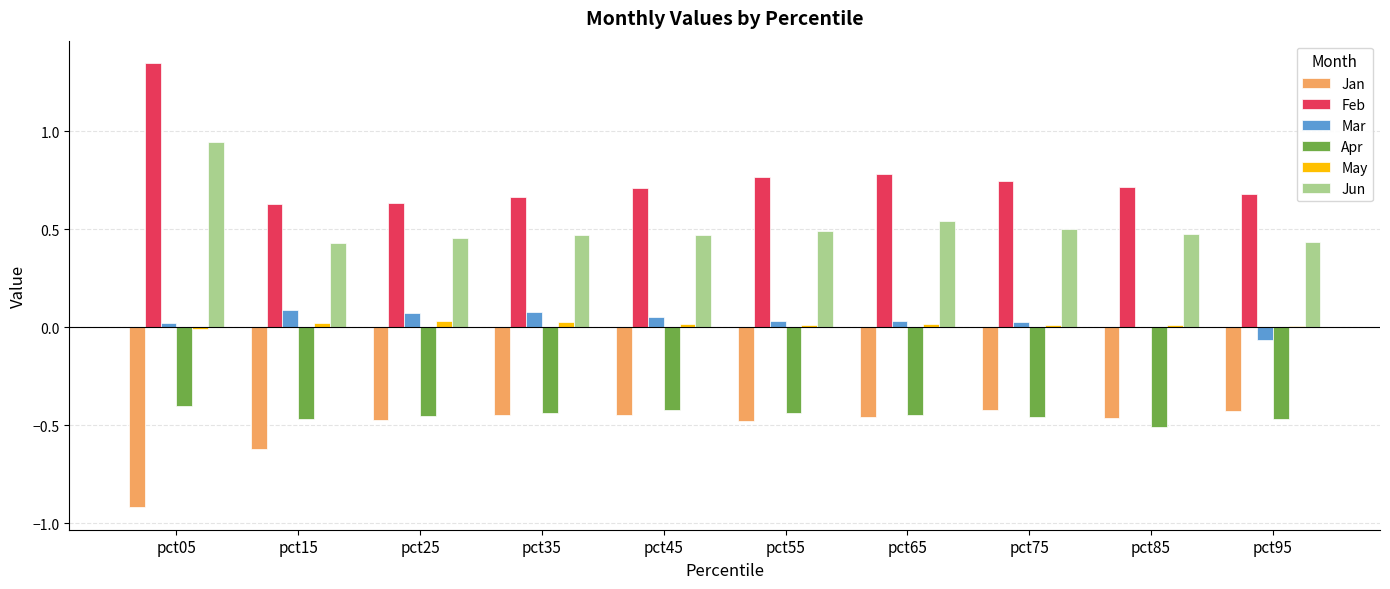

The value of Jan at pct25 is -0.3. True or false?

False